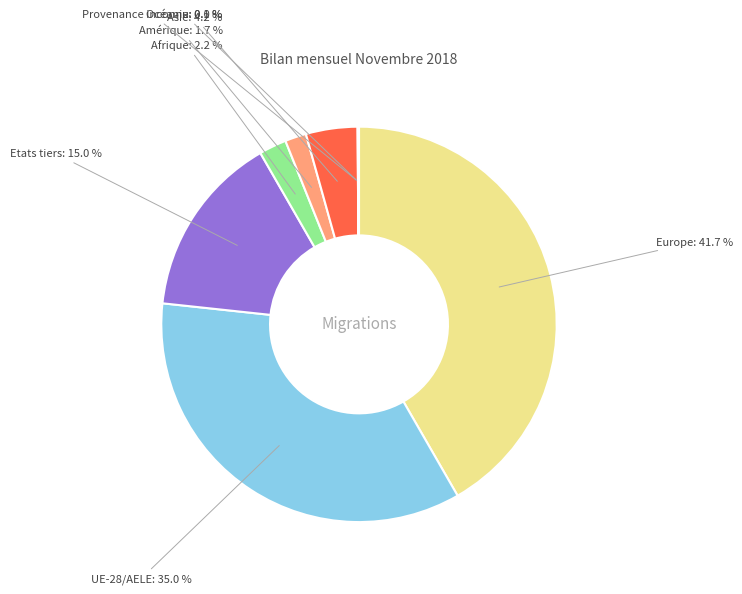

What percentage is the Asie slice, to the nearest percent?

4%